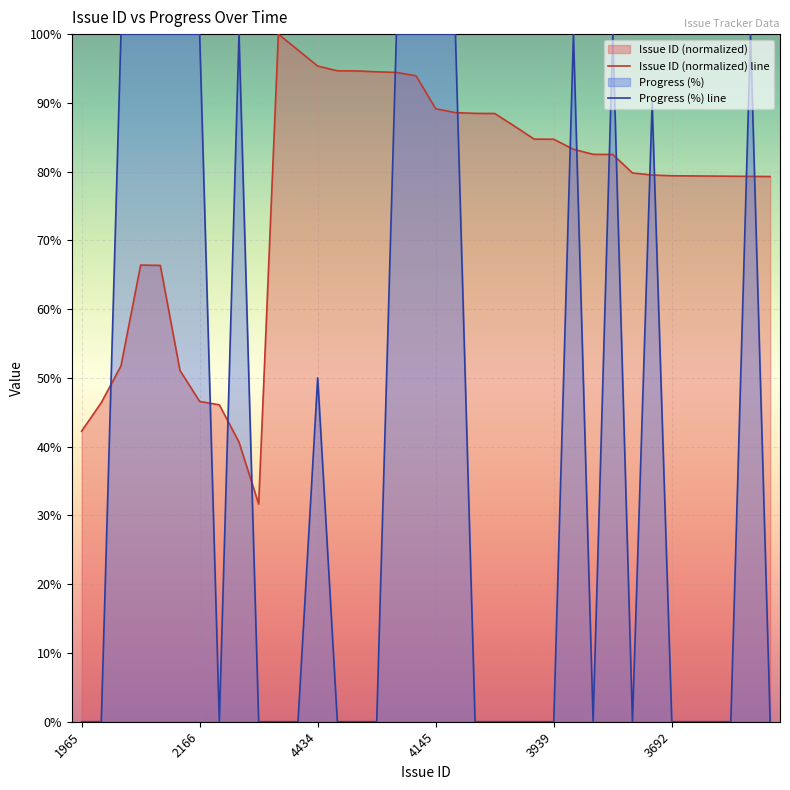

Is it true that Progress equals -64.3 at 3691?

False